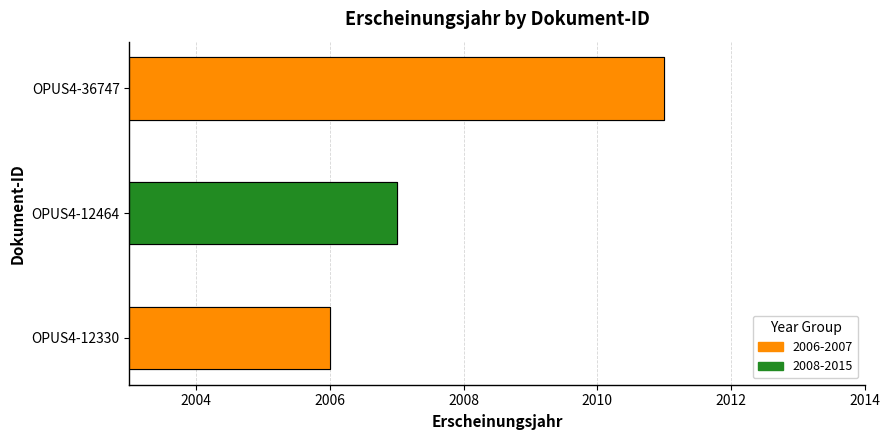

At which label does the data first exceed 2007?

OPUS4-36747